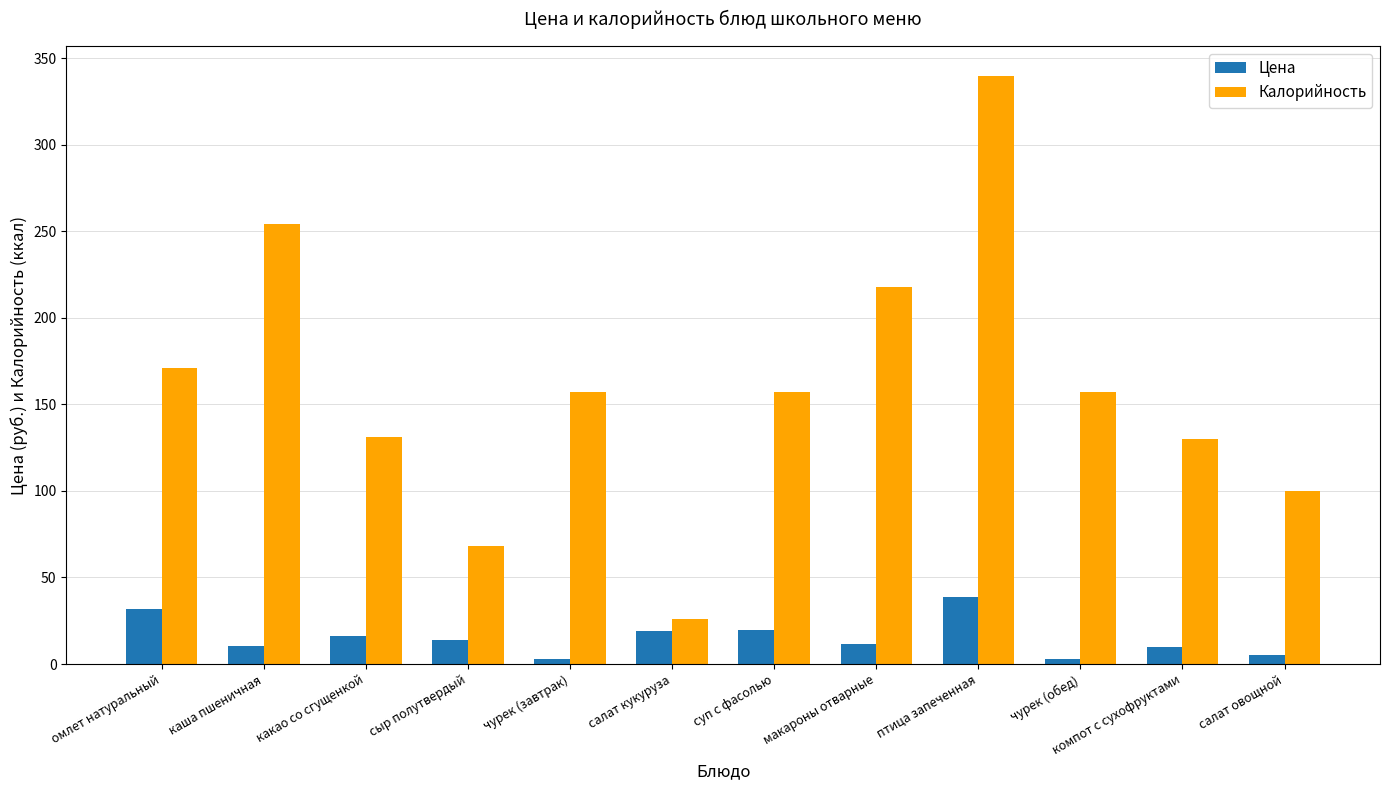

How many series are shown in this chart?

2